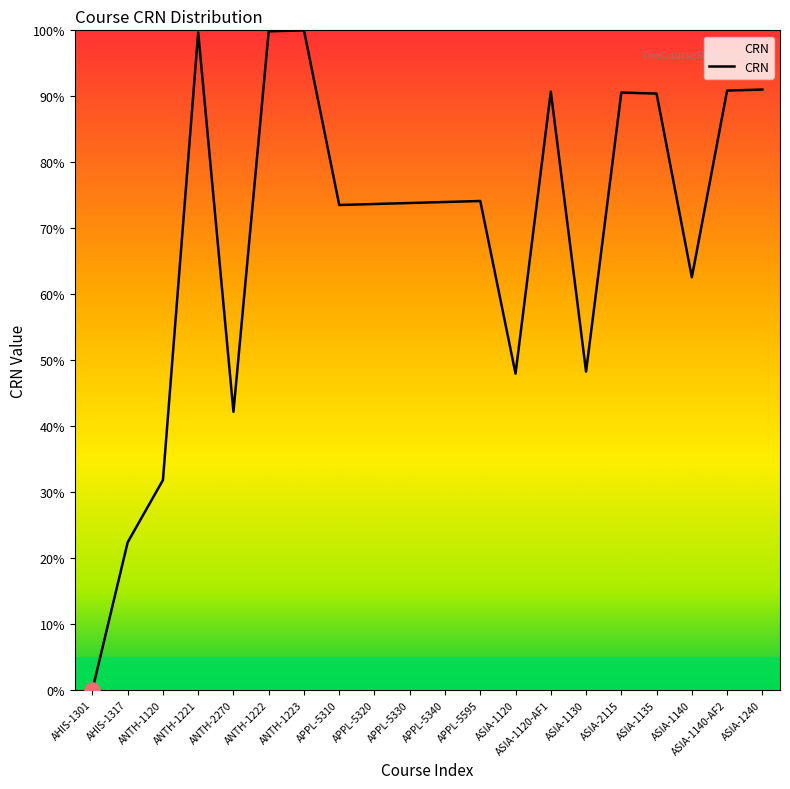

What is the ratio of the value at APPL-5595 to the value at ANTH-2270?

1.8